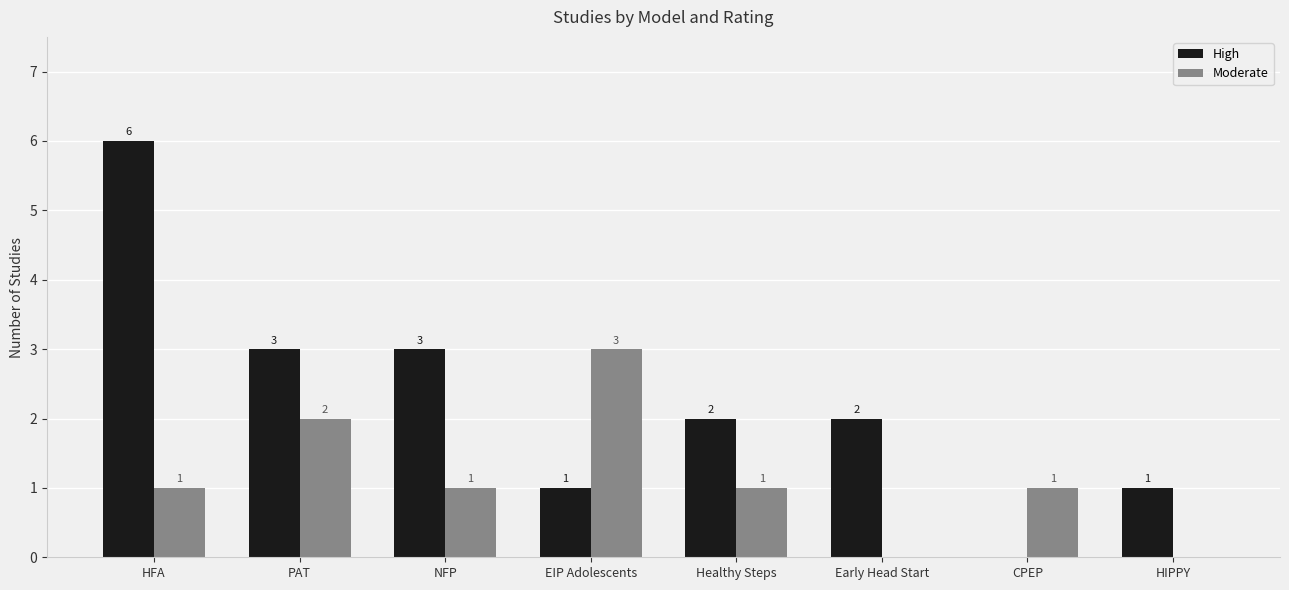

What is the sum of all Moderate values?

9